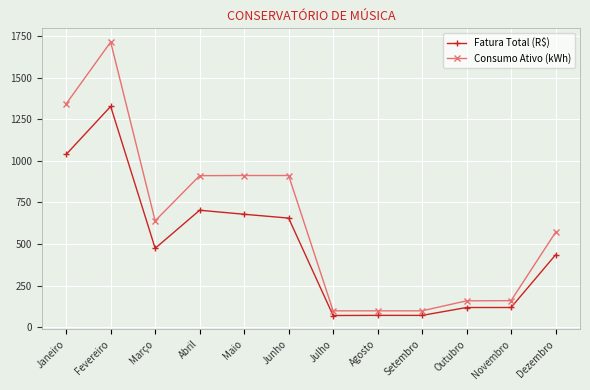

What is the difference between the highest and lowest values at Abril?

207.4